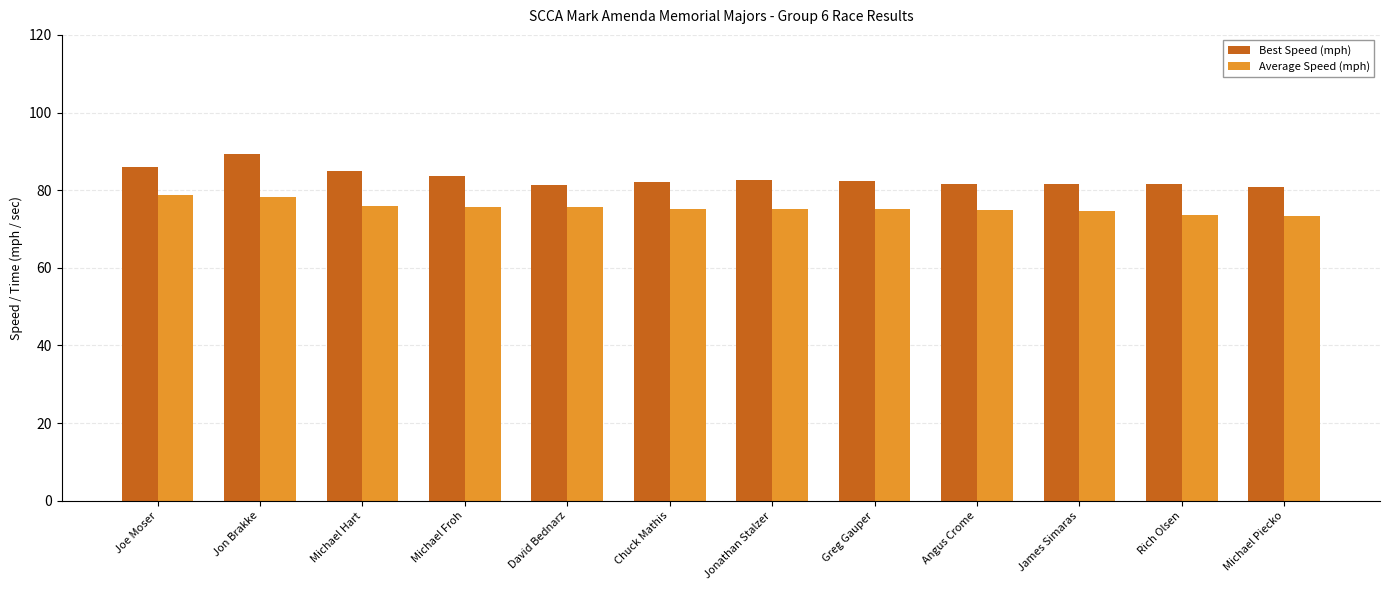

What is the minimum value for Best Speed (mph)?

80.7